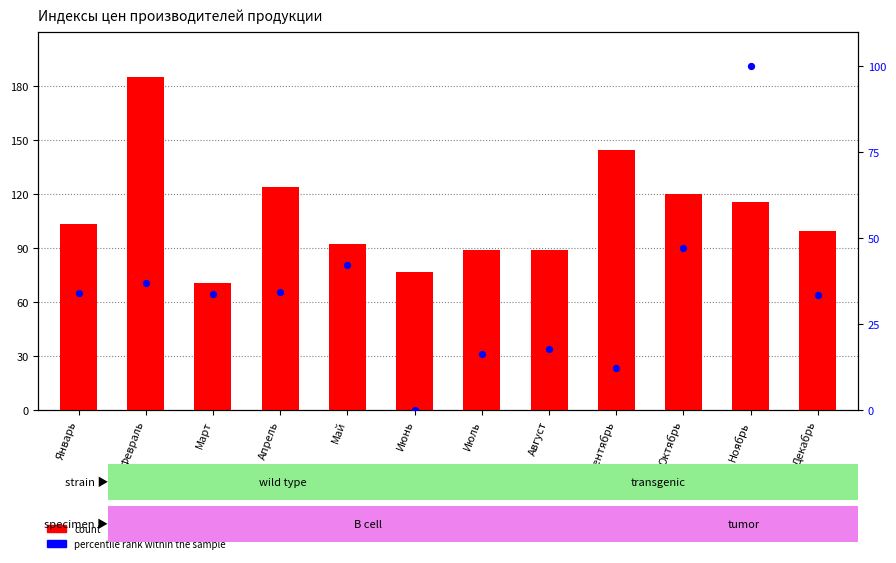

Which series contains the highest Y value?

count